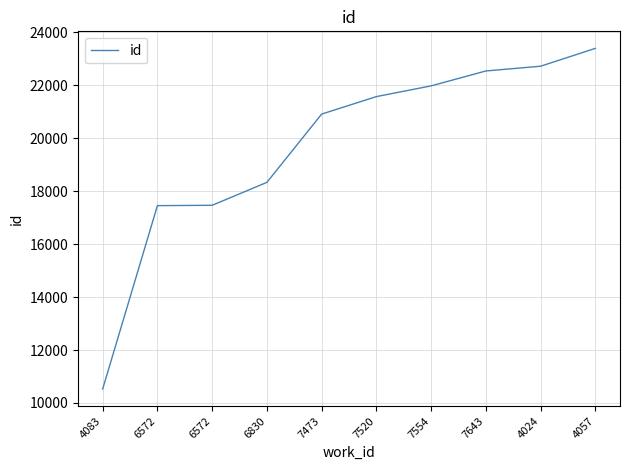

Count the number of categories in the chart.

10